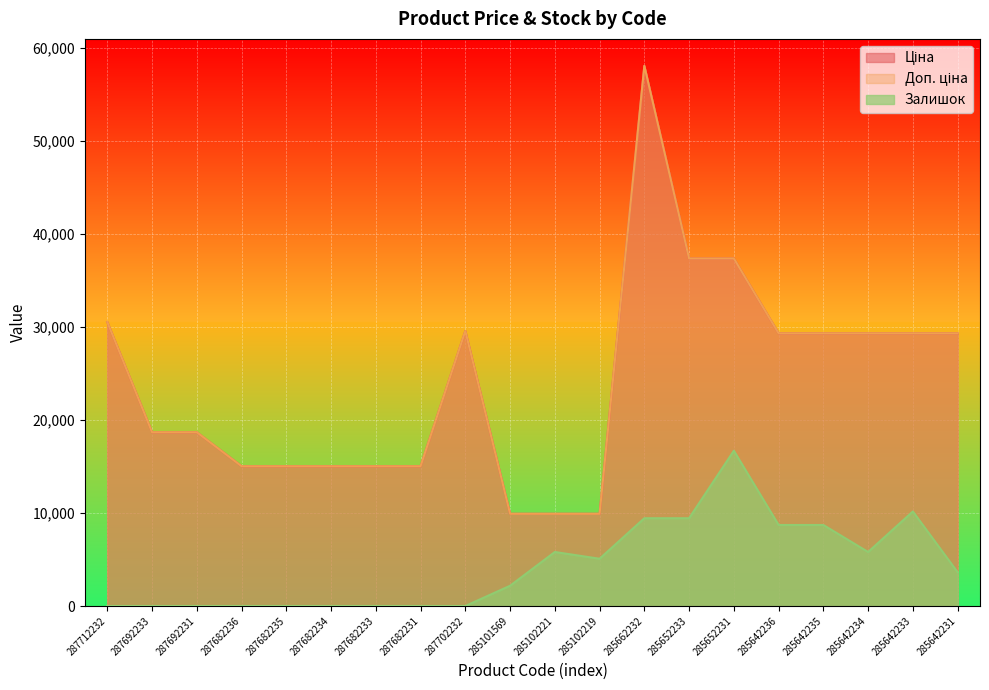

At which category does Залишок reach its first local peak?

285102221